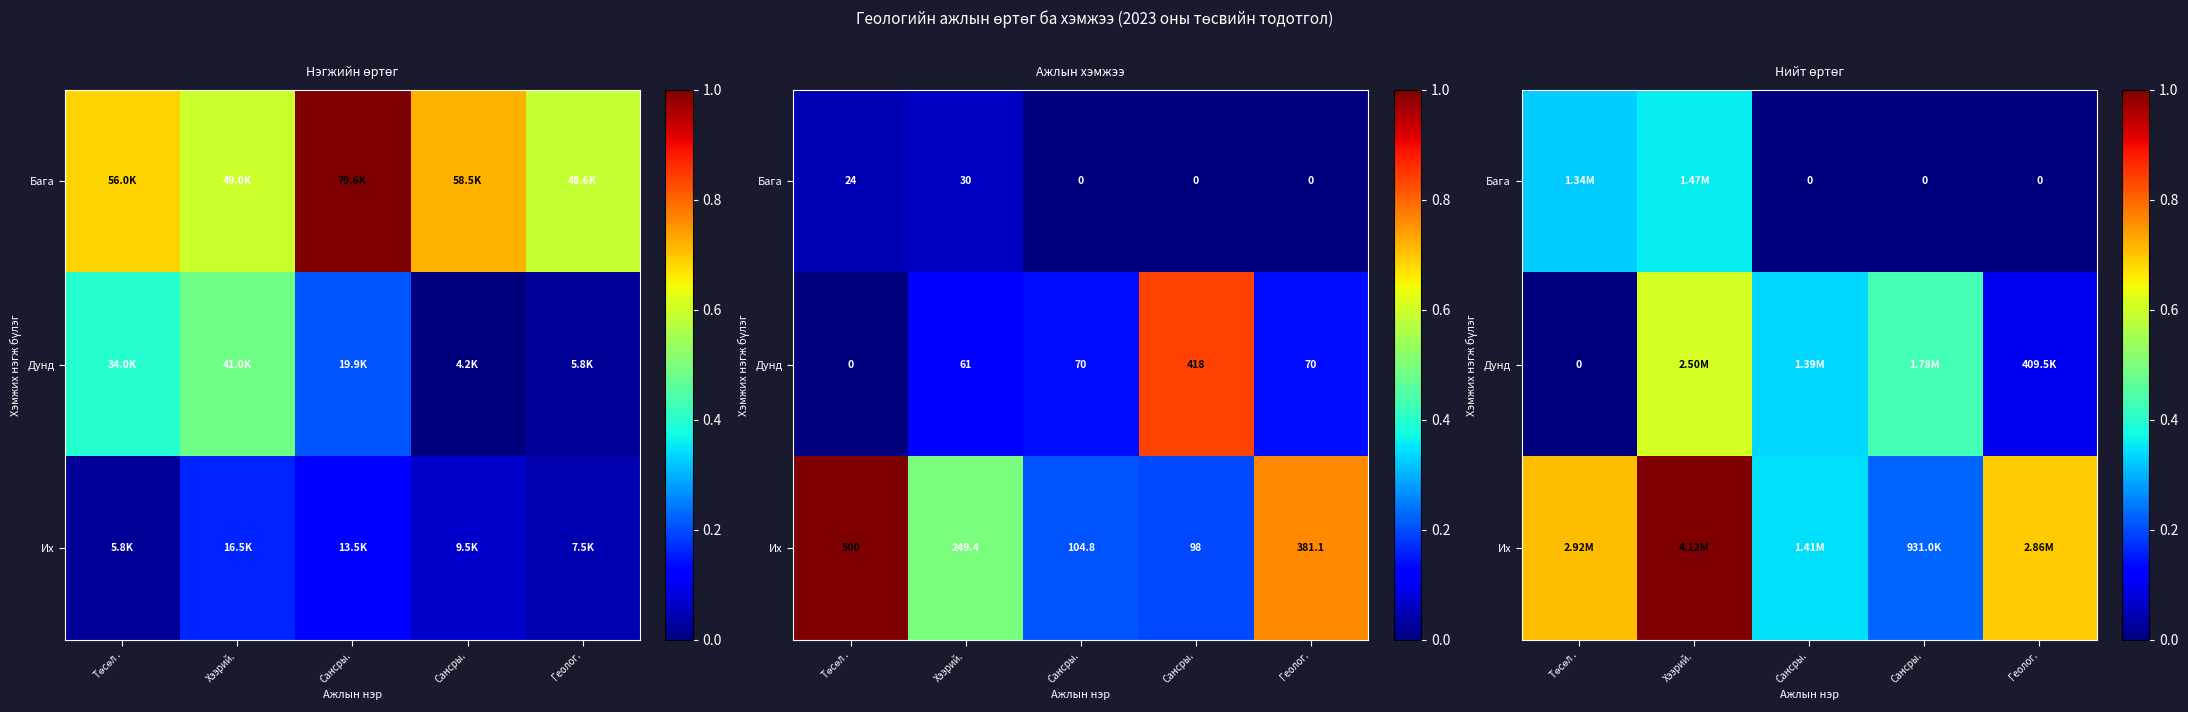

Between Сансры. and Геолог., which is larger?

Сансры.